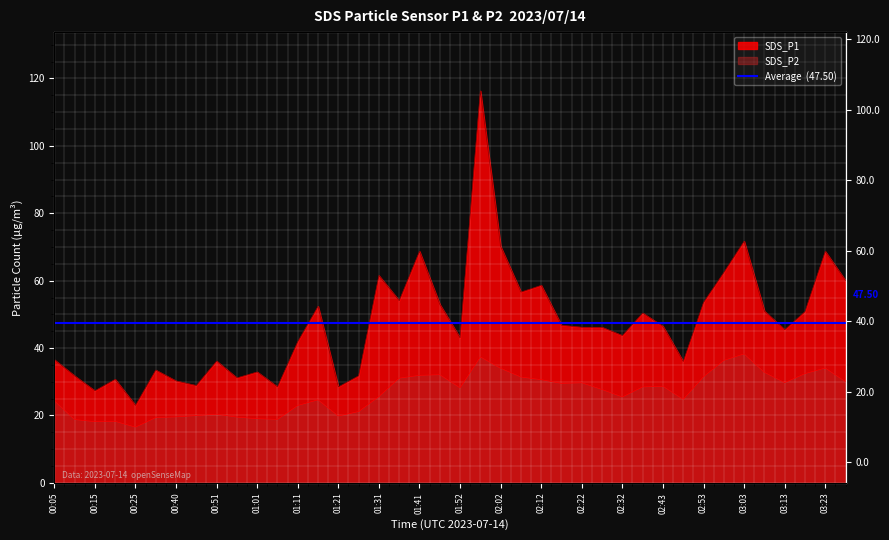

Reading right to left, list all the values displayed in this chart.

SDS_P1: 03:28=60.0	03:23=68.7	03:18=50.8	03:13=45.5	03:08=51.0	03:03=71.7	02:58=62.4	02:53=53.5	02:48=36.0	02:43=46.5	02:38=50.4	02:32=43.7	02:27=46.1	02:22=46.2	02:17=46.8	02:12=58.6	02:07=56.6	02:02=70.1	01:57=116.3	01:52=43.0	01:47=53.0	01:41=68.7	01:36=54.0	01:31=61.5	01:26=31.8	01:21=28.5	01:16=52.4	01:11=41.9	01:06=28.5	01:01=32.9	00:56=31.1	00:51=36.1	00:45=28.9	00:40=30.2	00:35=33.5	00:25=23.0	00:20=30.7	00:15=27.3	00:10=31.8	00:05=36.5
SDS_P2: 03:28=30.0	03:23=34.1	03:18=32.4	03:13=29.8	03:08=32.8	03:03=38.3	02:58=36.4	02:53=31.5	02:48=24.8	02:43=28.7	02:38=28.5	02:32=25.5	02:27=27.7	02:22=29.7	02:17=29.5	02:12=30.6	02:07=31.4	02:02=34.0	01:57=37.4	01:52=28.2	01:47=32.1	01:41=31.9	01:36=31.1	01:31=25.6	01:26=21.2	01:21=19.9	01:16=24.6	01:11=23.0	01:06=18.9	01:01=19.1	00:56=19.5	00:51=20.4	00:45=20.0	00:40=19.6	00:35=19.4	00:25=16.6	00:20=18.3	00:15=18.2	00:10=18.8	00:05=24.4